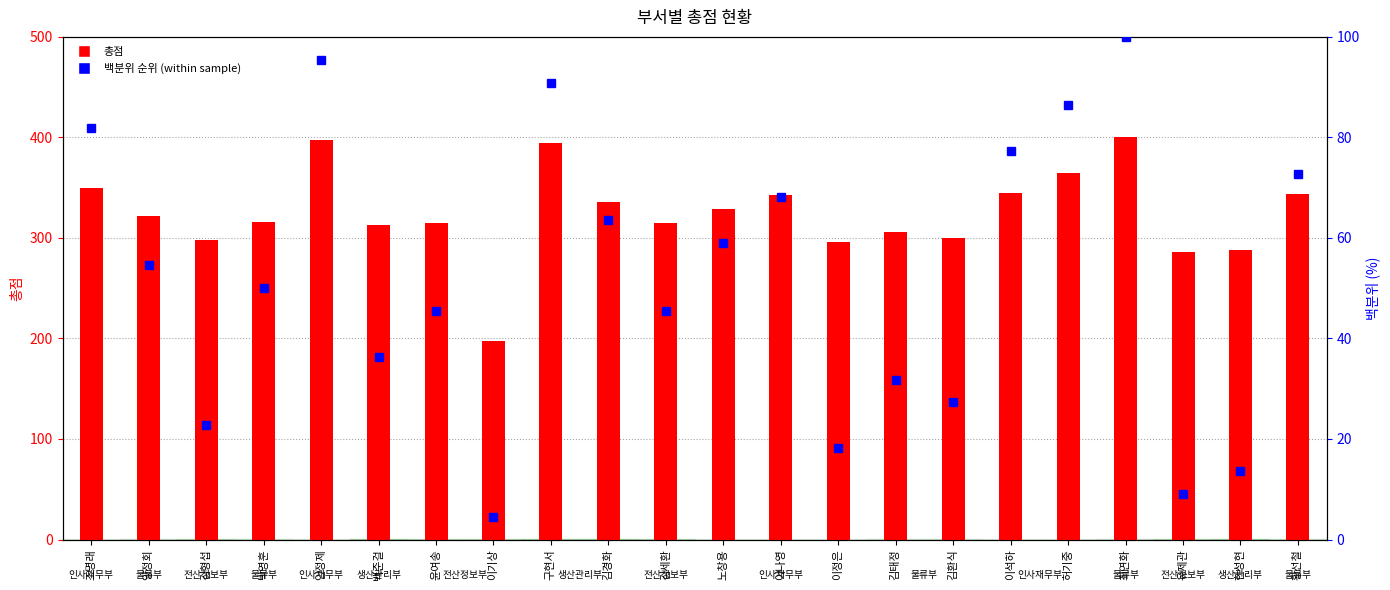

Where does the 백분위 순위 (within sample) series first go above 54?

조명래